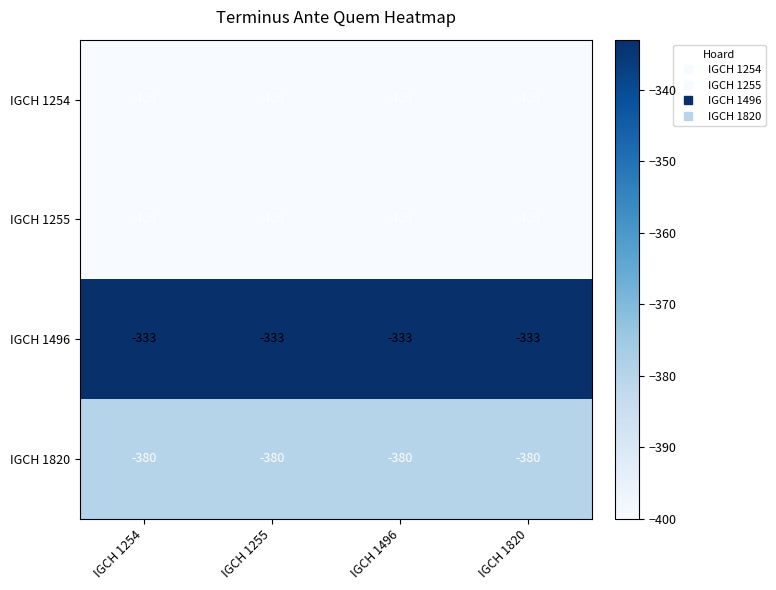

What is the difference between the highest and lowest values at IGCH 1255?

67